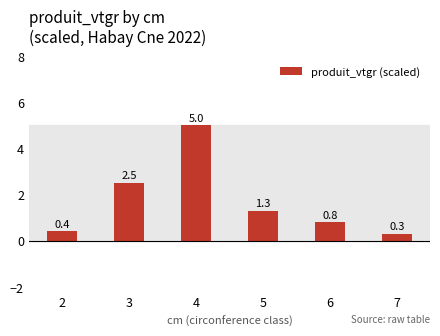

What is the difference between the maximum and minimum values?

4.7